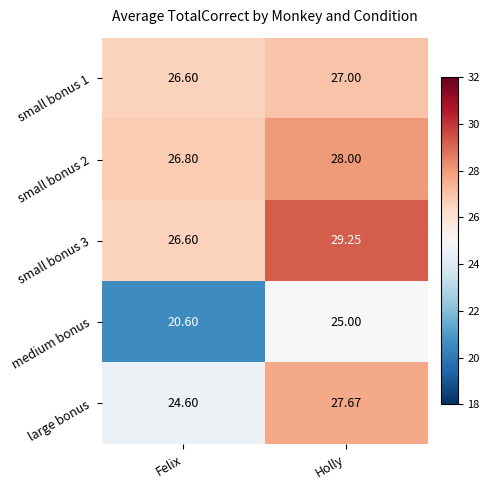

Which series has the widest spread of values?

medium bonus